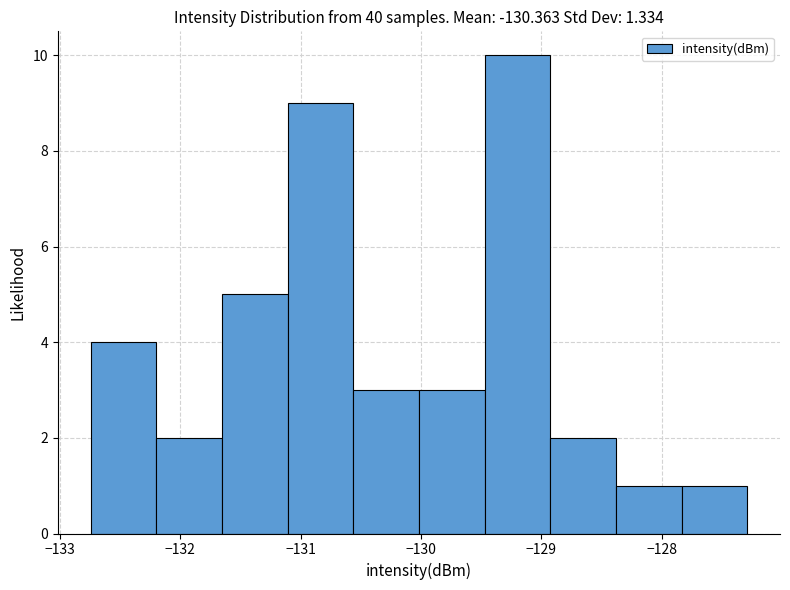

Reading left to right, list every bar in this chart as the range it spans on the x-axis followed by its height. Neither the bar edges nor the heights are printed on the chart, so give them approximately, as read against the axes.

-132.7 to -132.2: 4
-132.2 to -131.7: 2
-131.7 to -131.1: 5
-131.1 to -130.6: 9
-130.6 to -130.0: 3
-130.0 to -129.5: 3
-129.5 to -128.9: 10
-128.9 to -128.4: 2
-128.4 to -127.8: 1
-127.8 to -127.3: 1